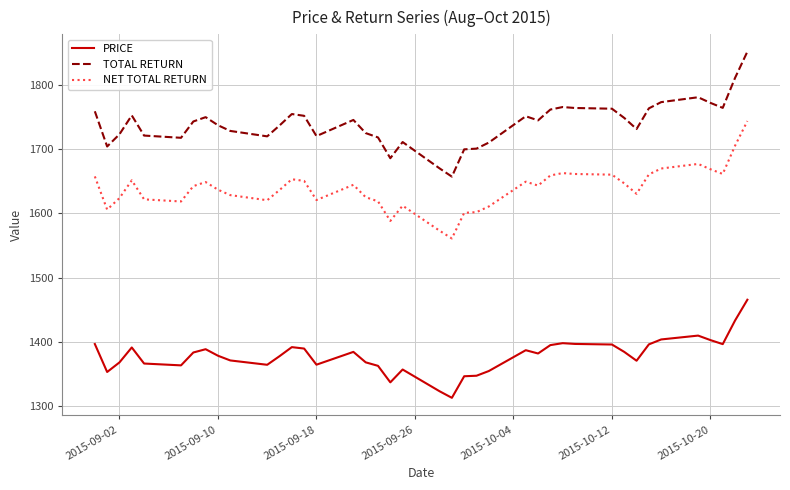

What is the difference between the maximum and minimum values in the PRICE series?

152.5